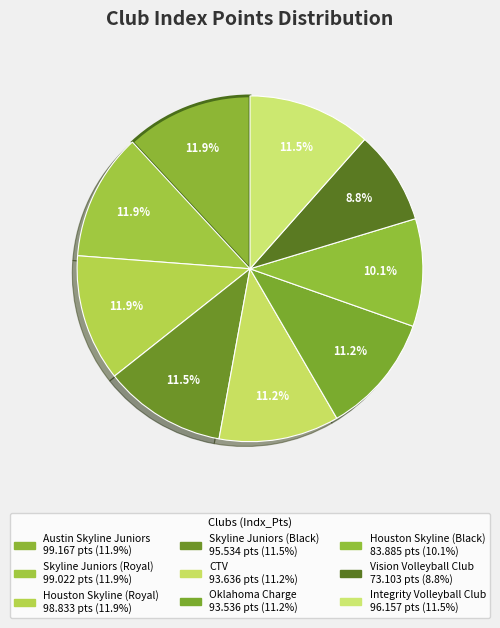

How many segments does this pie chart have?

9